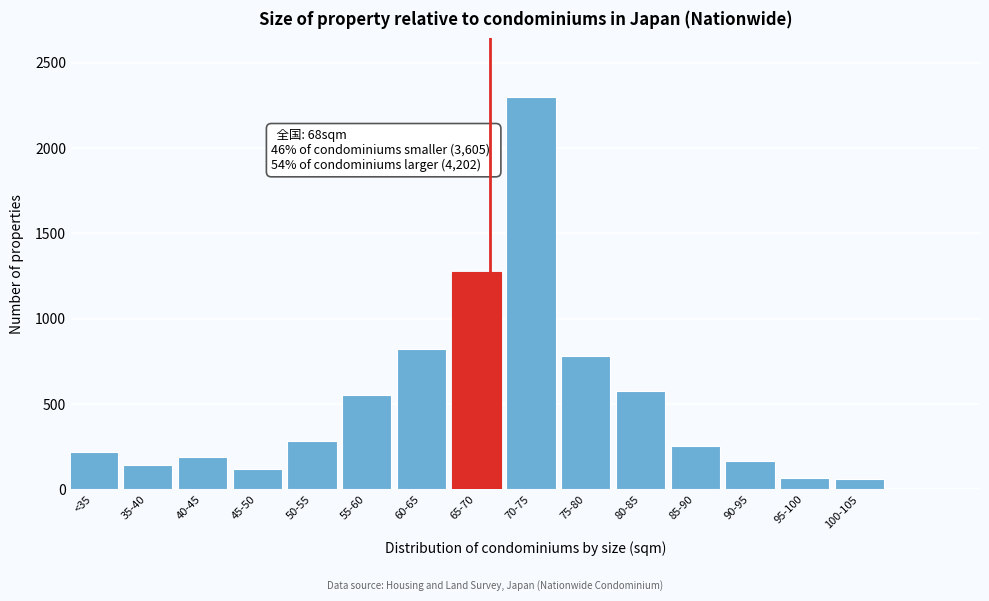

Between 60-65 and 55-60, which is larger?

60-65